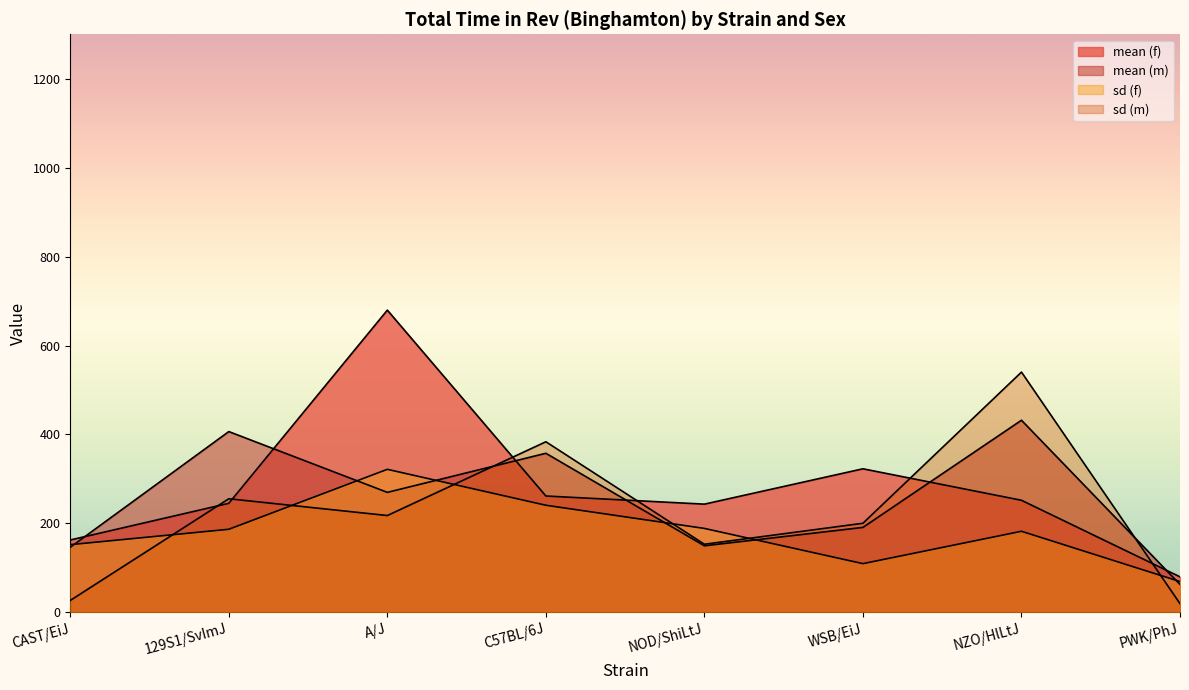

Which series has the largest range (max minus min)?

mean (f)